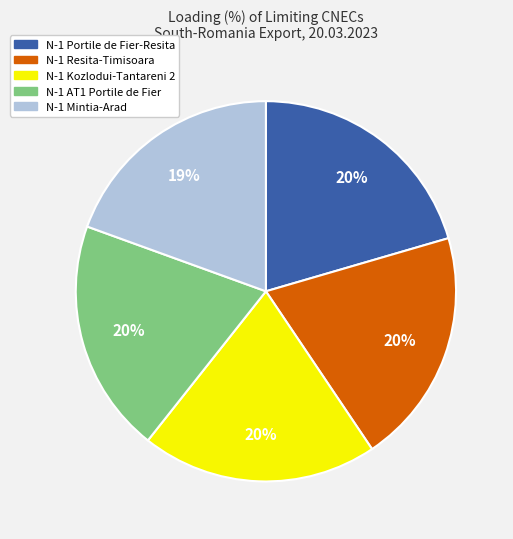

Is there any slice that represents more than half of the pie?

No